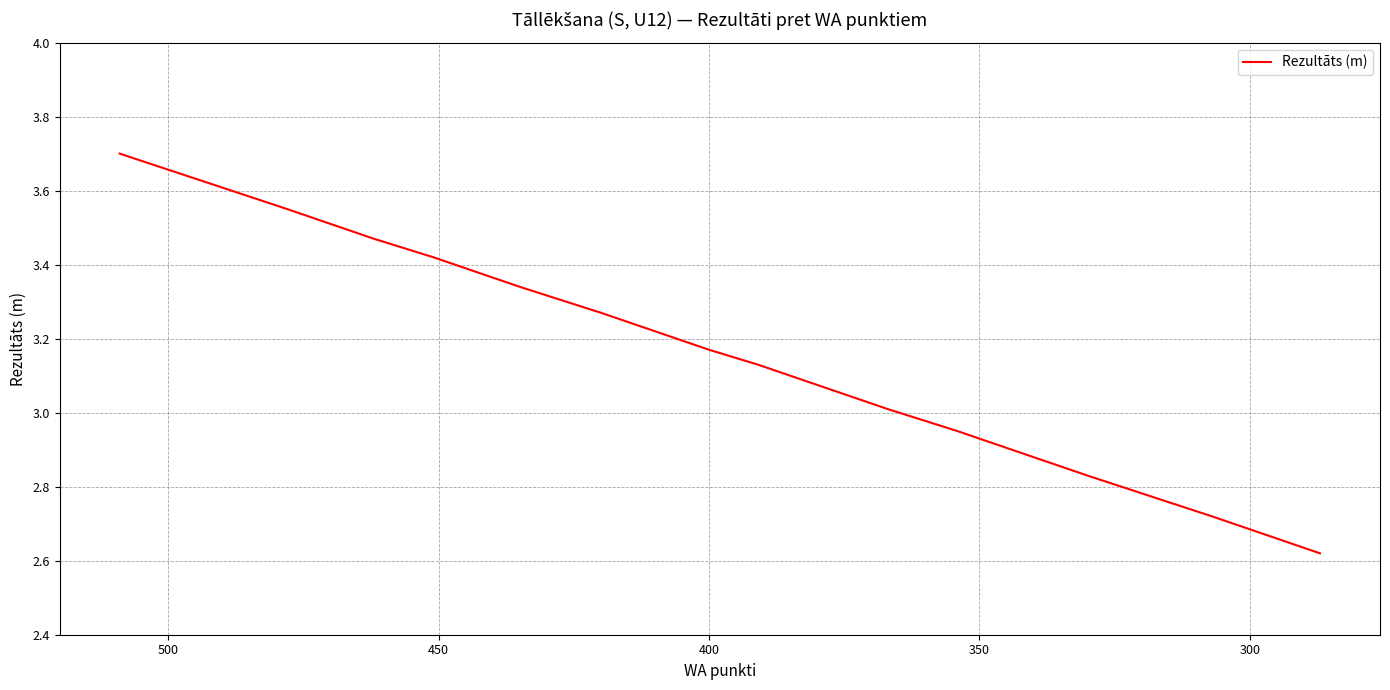

What is the average value?

3.1